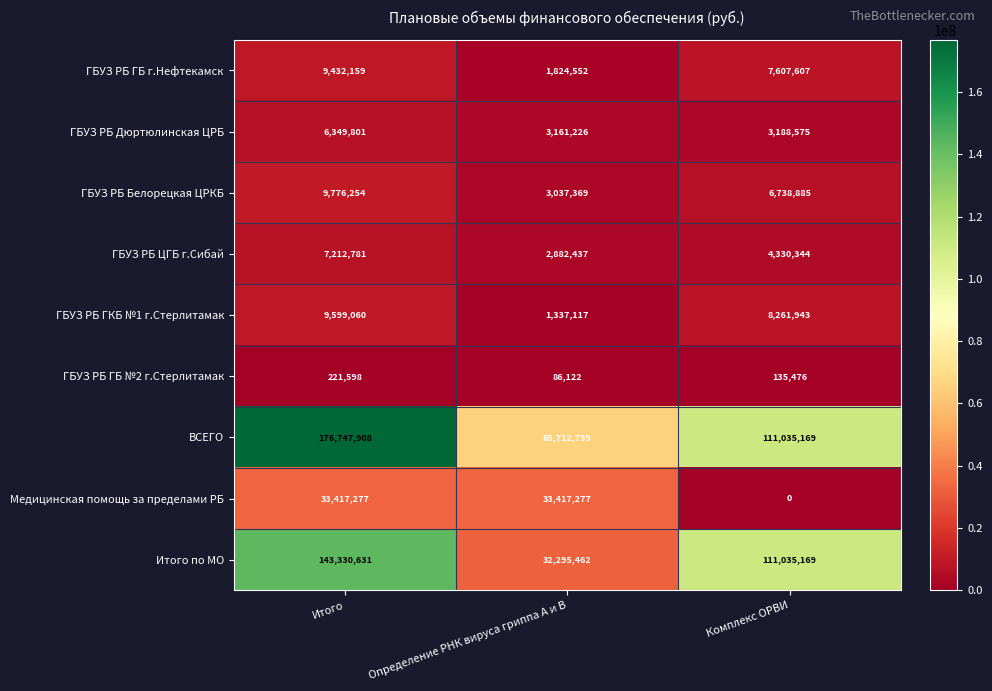

At which label does ВСЕГО first exceed 111035169?

Итого